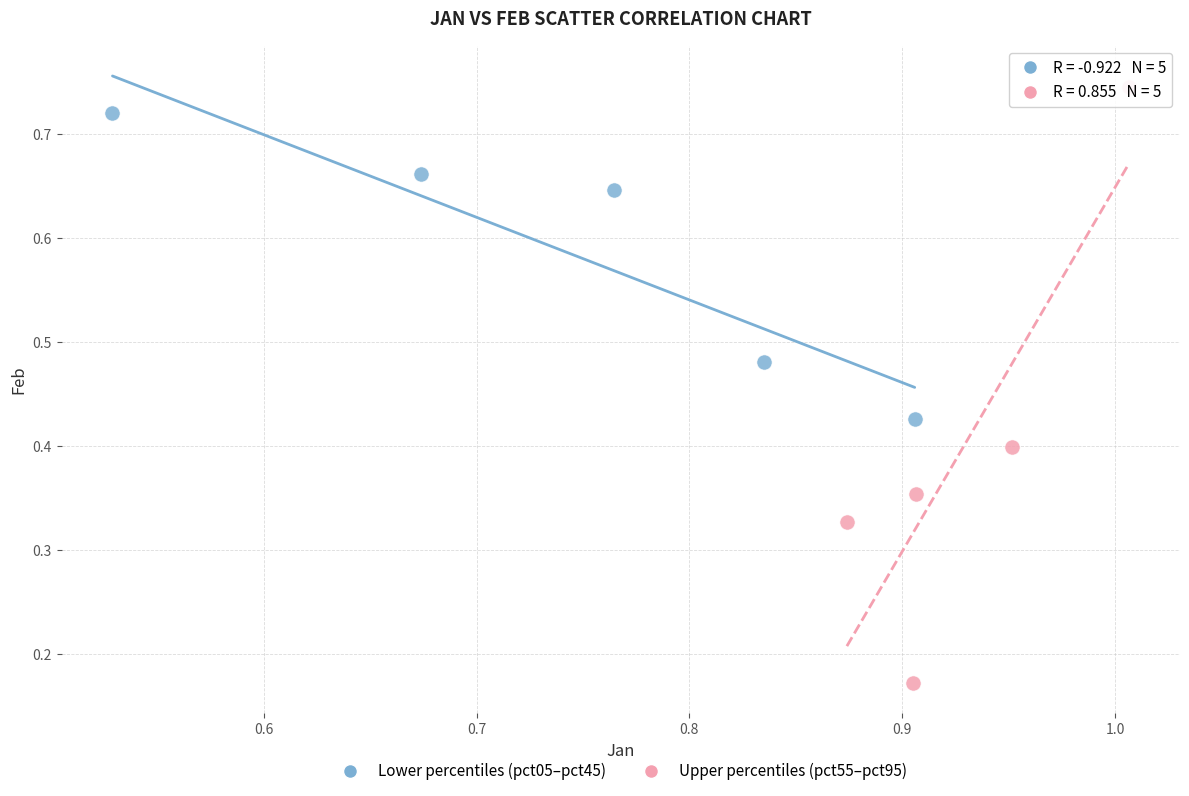

Which series has the largest Y range (max minus min)?

Upper percentiles (pct55–pct95)